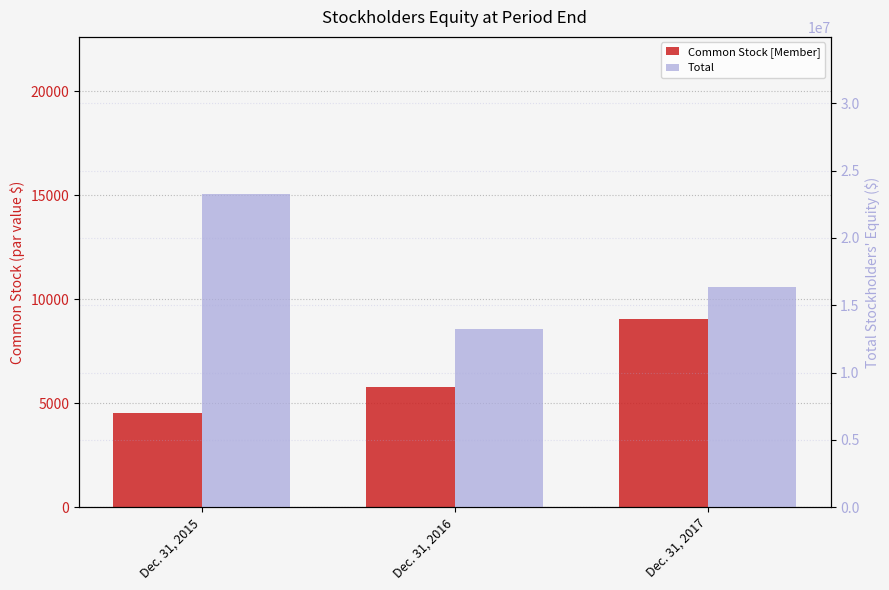

Rank the series at Dec. 31, 2017 from lowest to highest value.

Common Stock [Member], Total